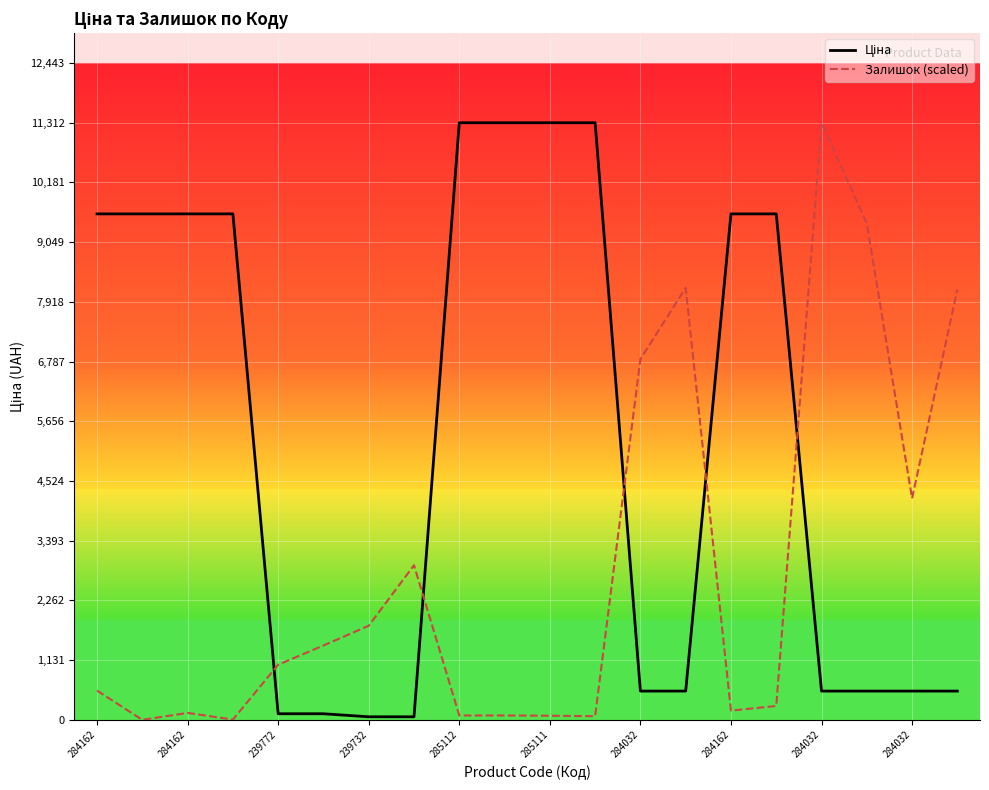

What is the maximum value shown in the chart?

11312.5